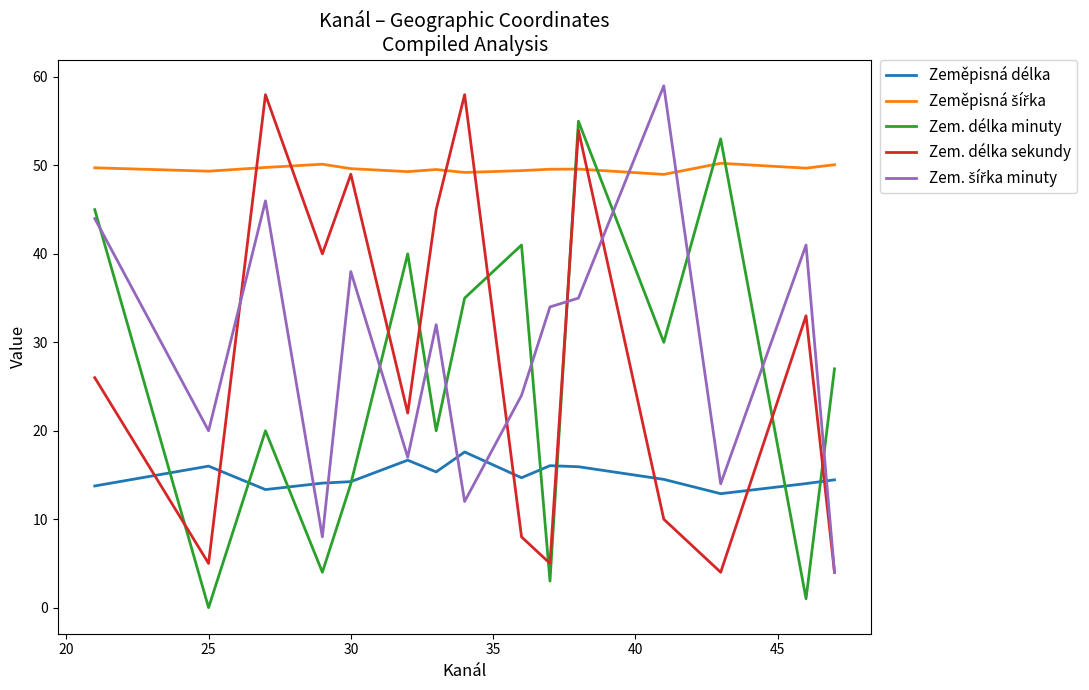

Does the chart display data point markers on the line(s)?

No